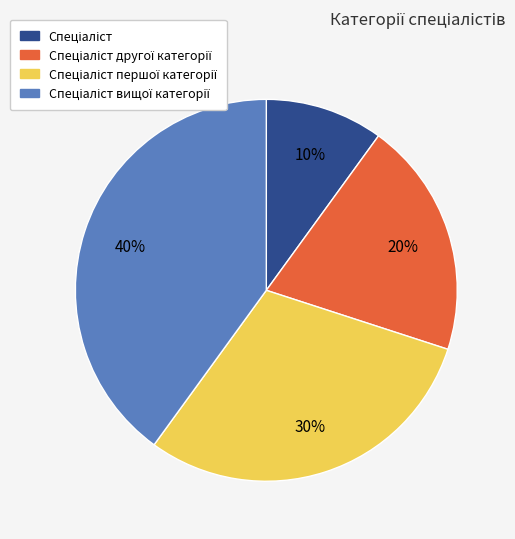

To the nearest percent, what is the average slice percentage?

25%